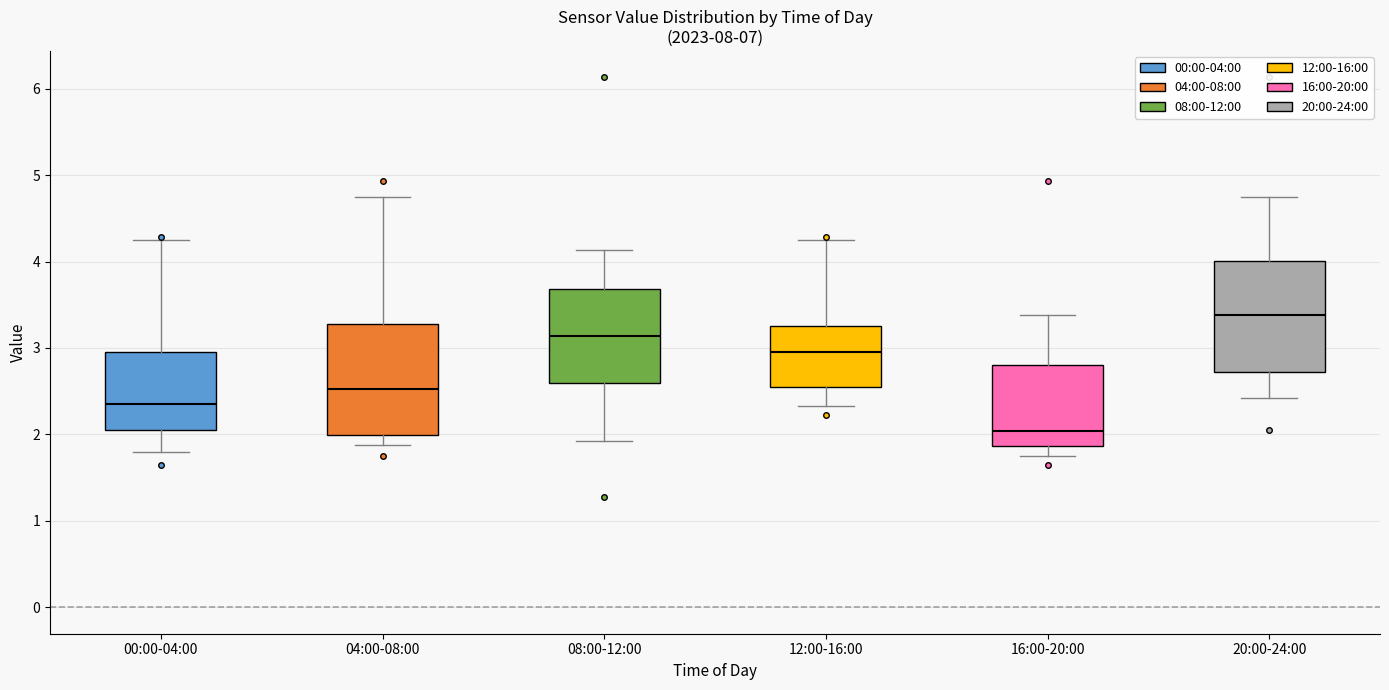

Which box's median line is the lowest?

16:00-20:00